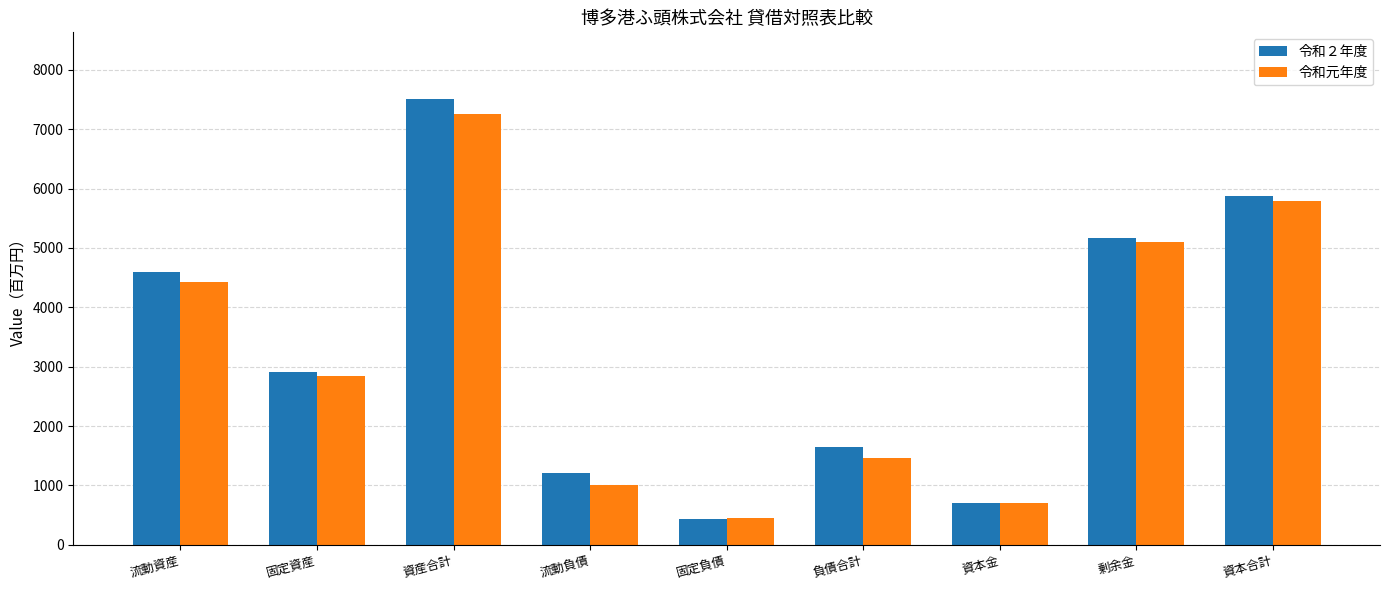

Read the 令和２年度 value at 固定資産, to the nearest 10.

2910